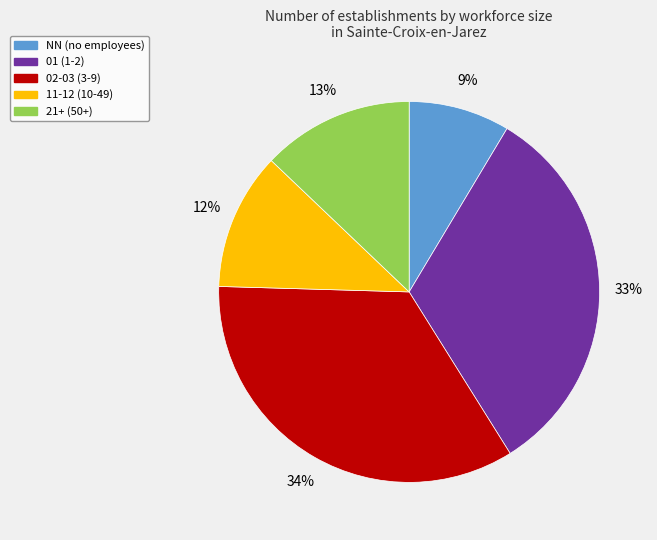

What is the largest slice in the pie chart?

02-03 (3-9)